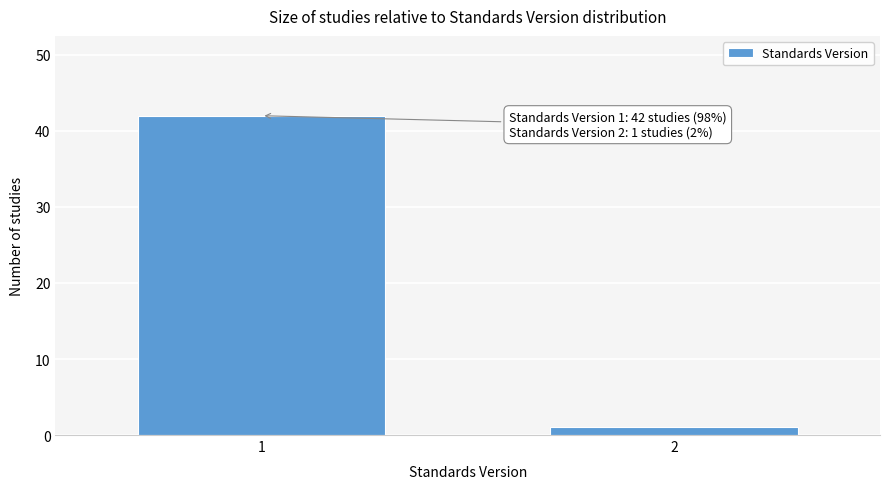

Reading left to right, what are all the values shown in this chart?

42	1